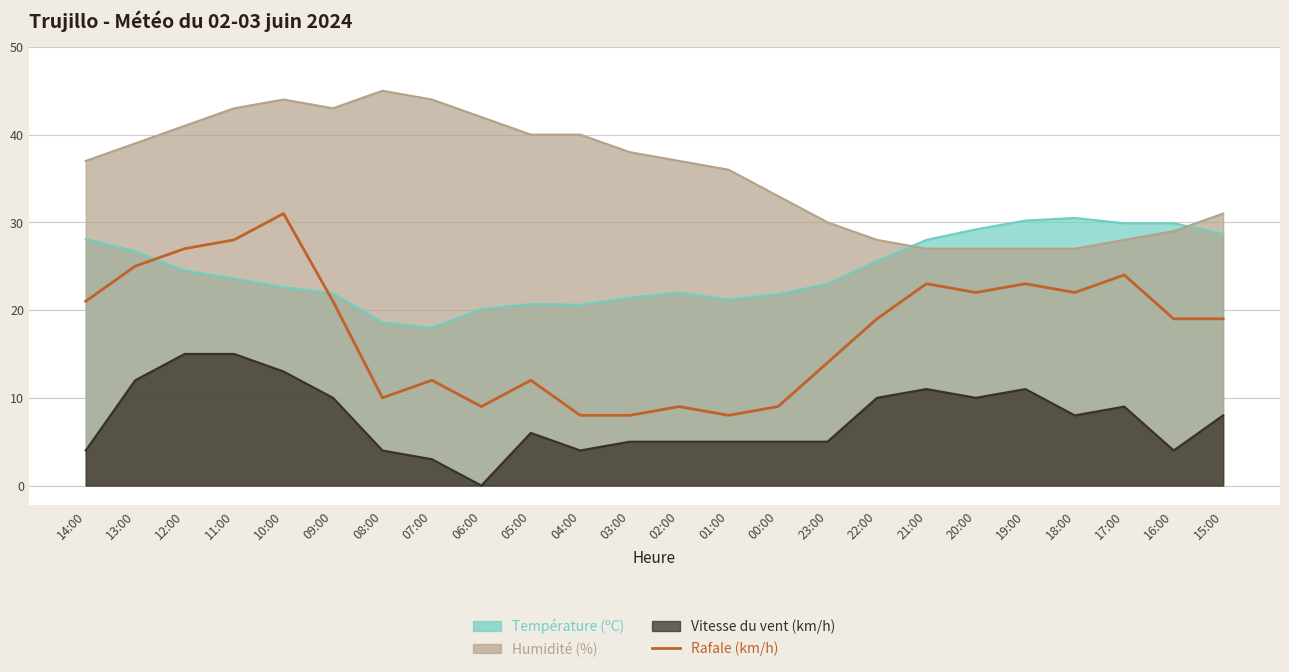

Which has a higher value, 16:00 or 04:00?

16:00